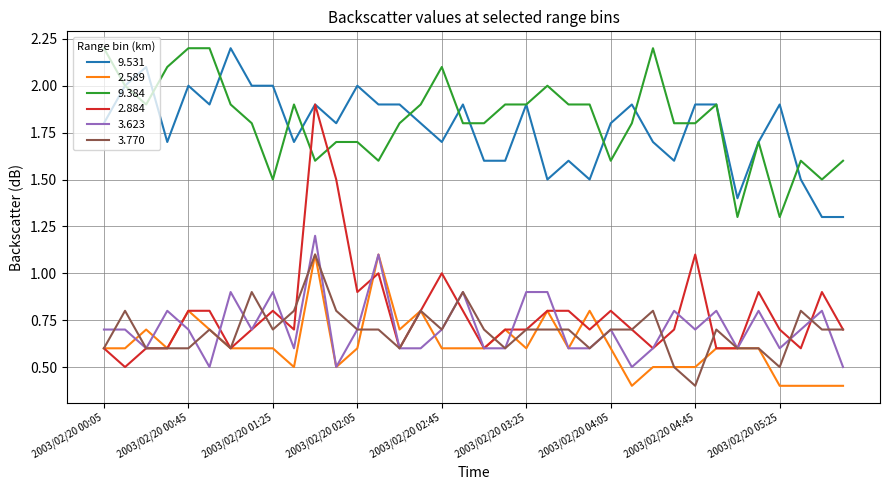

True or false: 9.384 and 3.623 intersect in this chart.

False